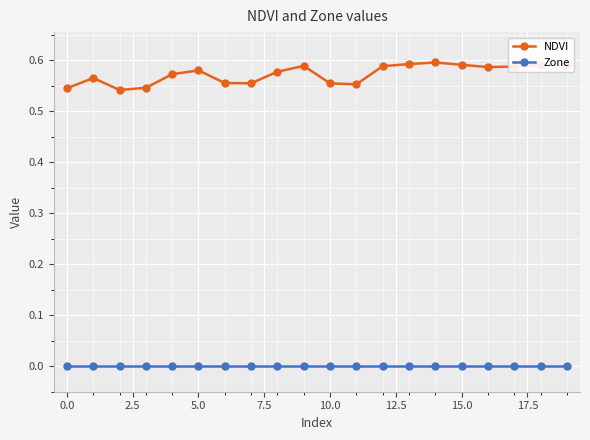

Does the chart display data point markers on the line(s)?

Yes